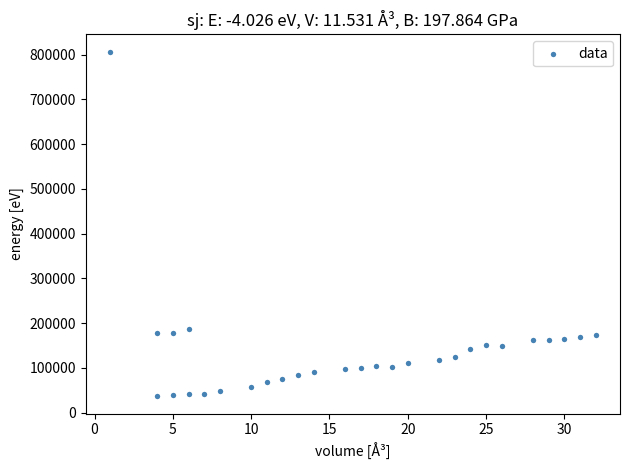

What is the range of Y values (max minus min)?

770536